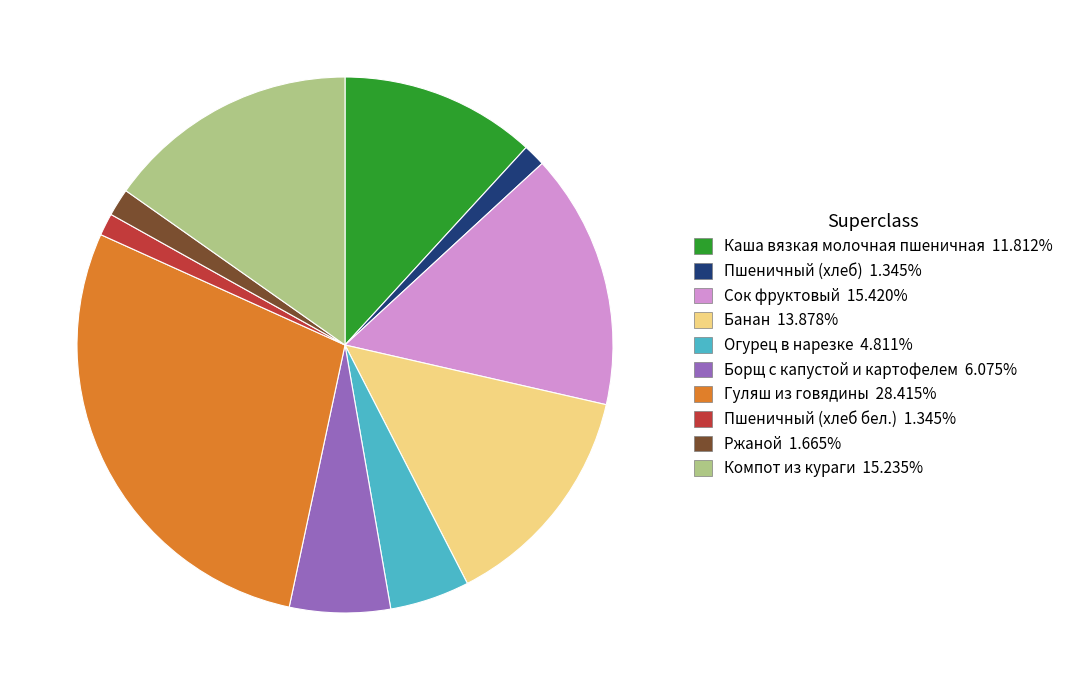

Combined, do Ржаной and Сок фруктовый account for over 50%?

No